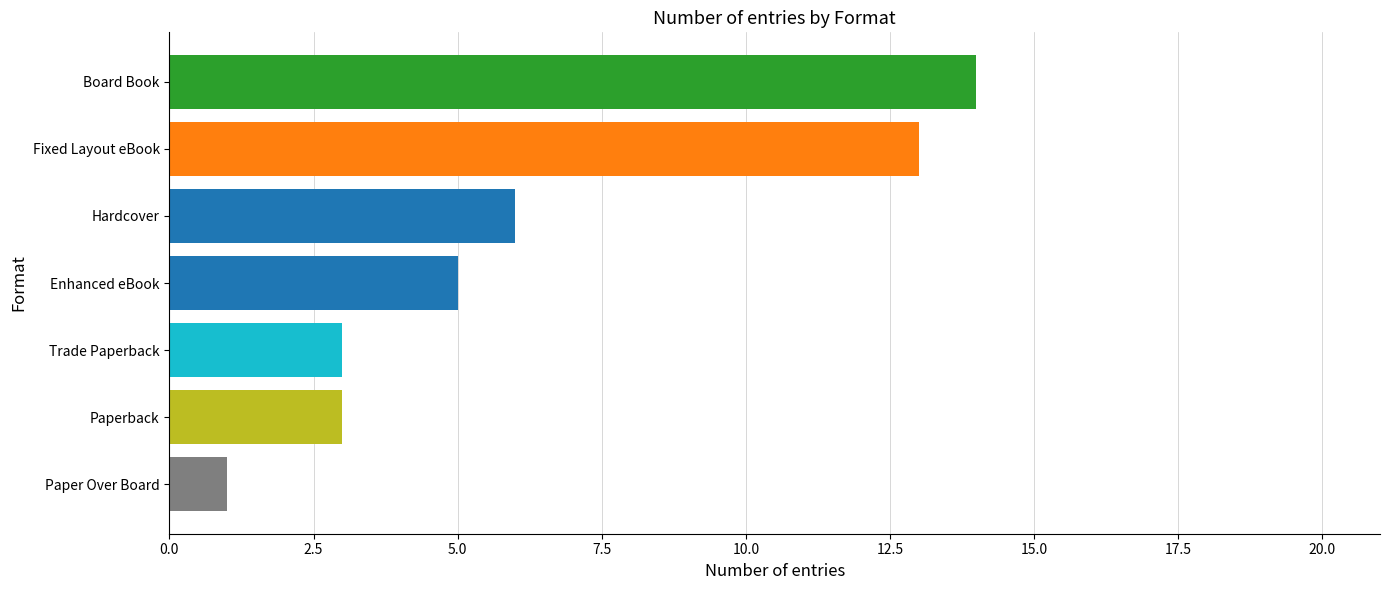

How many data points are less than 5?

3